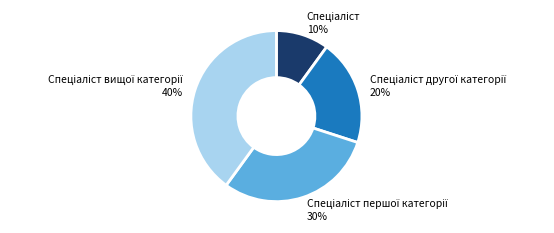

To the nearest percent, what is the difference between the largest and smallest slice percentages?

30%